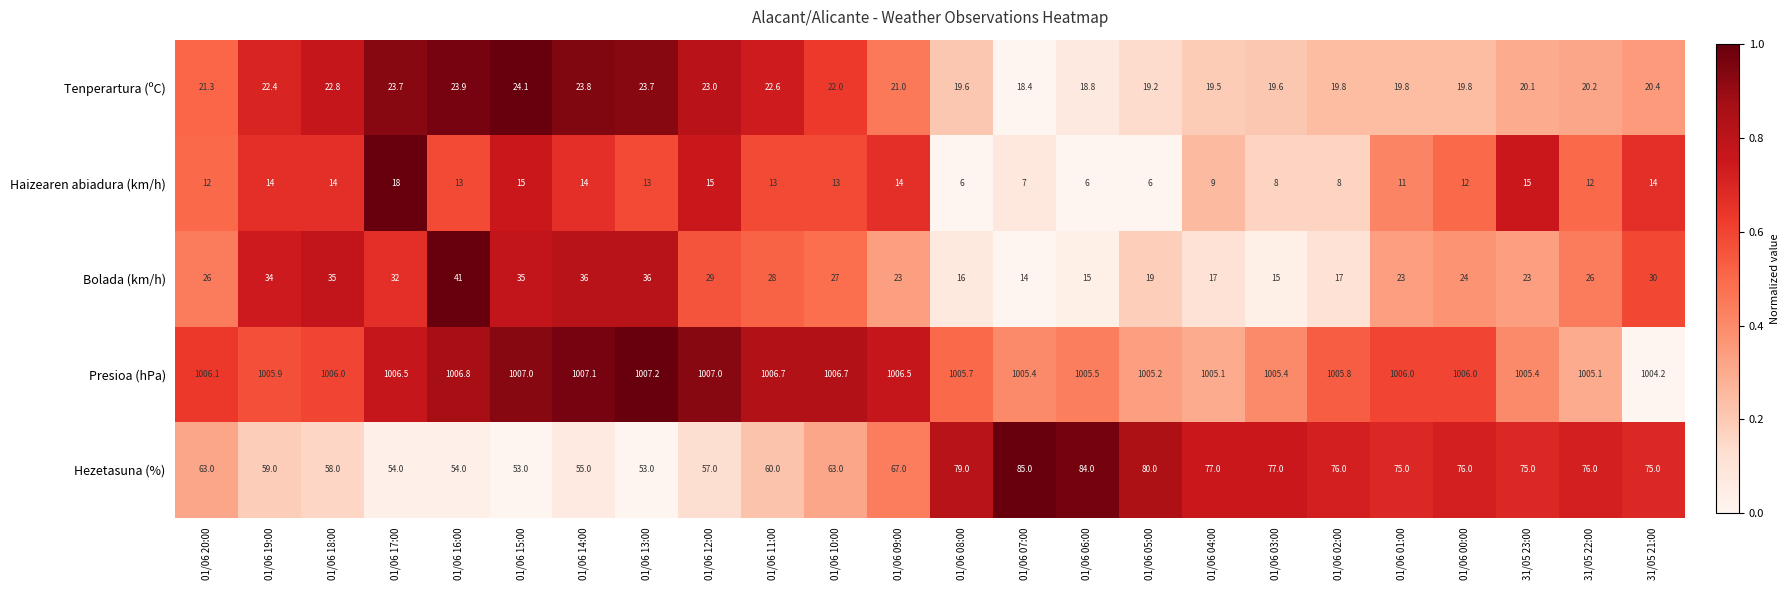

True or false: Tenperartura (ºC) has a value of 20.4 at 31/05 21:00.

True